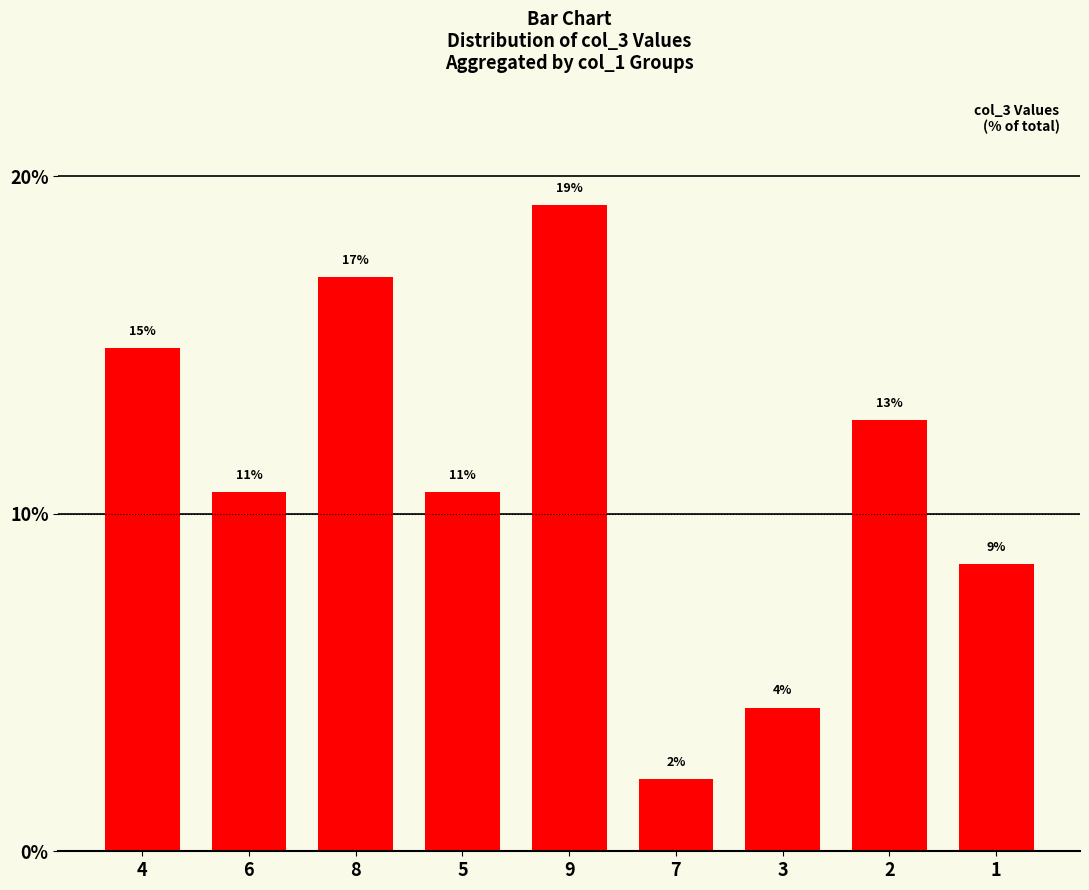

What is the difference between the second highest and minimum values?

14.9